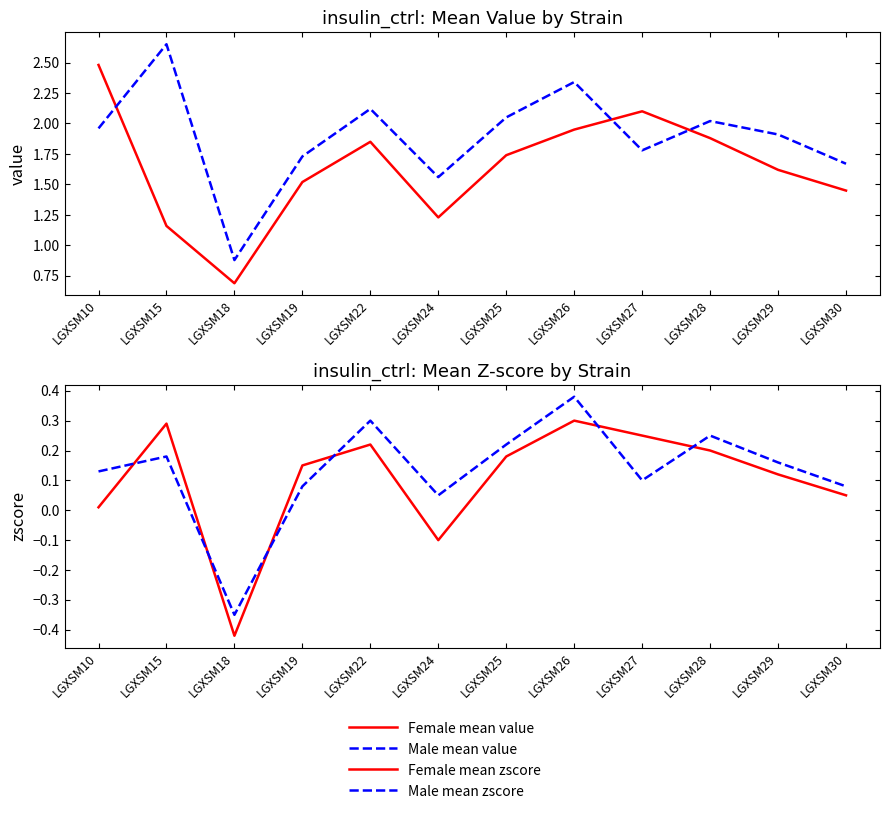

True or false: Male mean zscore and Male mean value cross at least once.

False